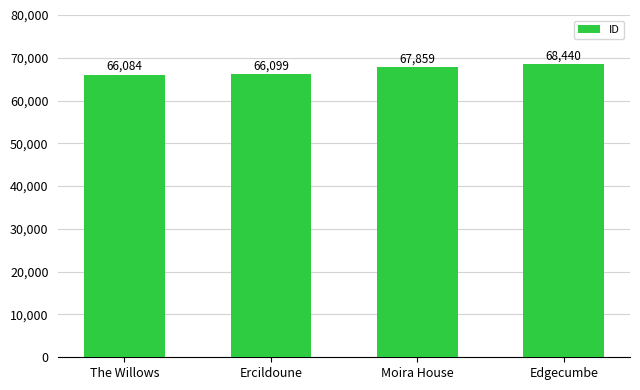

How many data points are less than 67859?

2